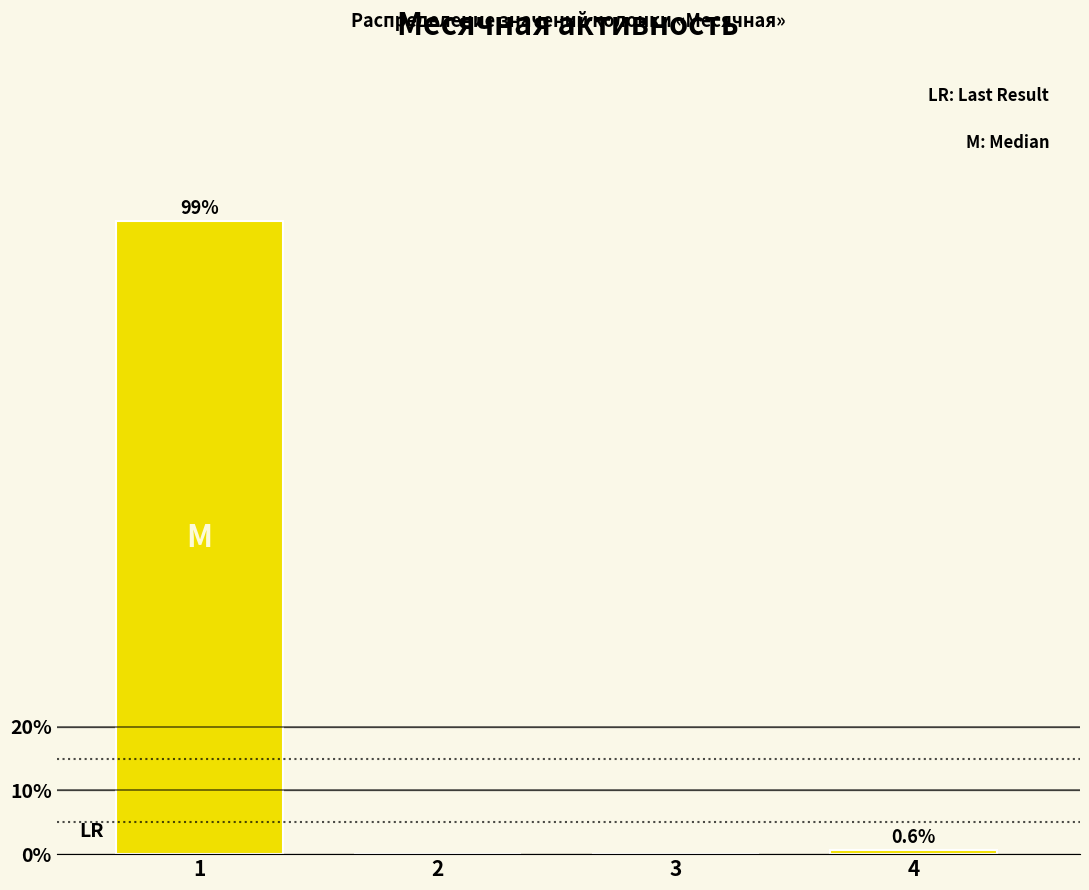

Reading left to right, list all the values displayed in this chart.

1=99.4	2=0.0	3=0.0	4=0.6